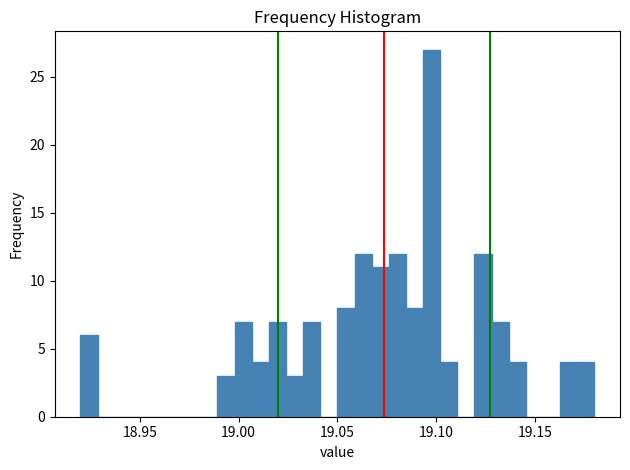

Read against the x-axis, roughly where is the centre of the tallest bar?

19.100